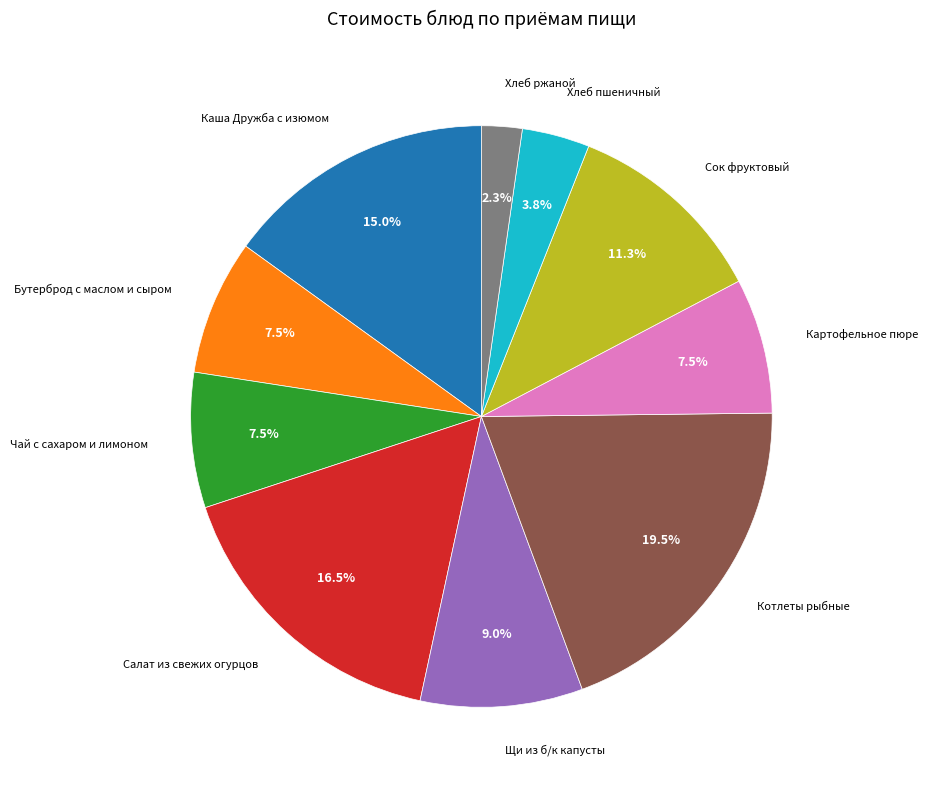

Does any single category account for the majority?

No